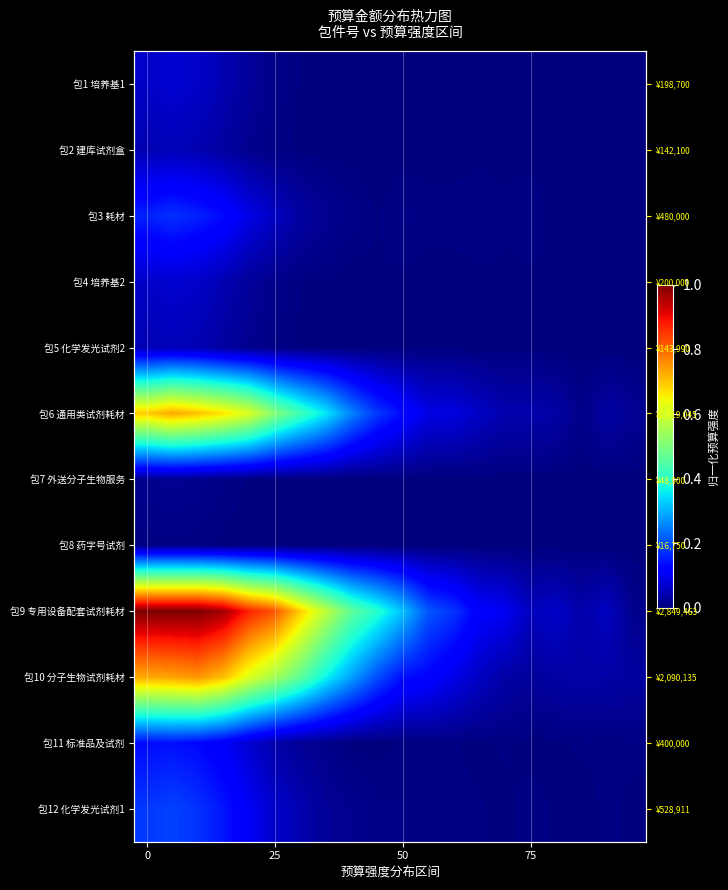

How many distinct data groups are displayed?

12